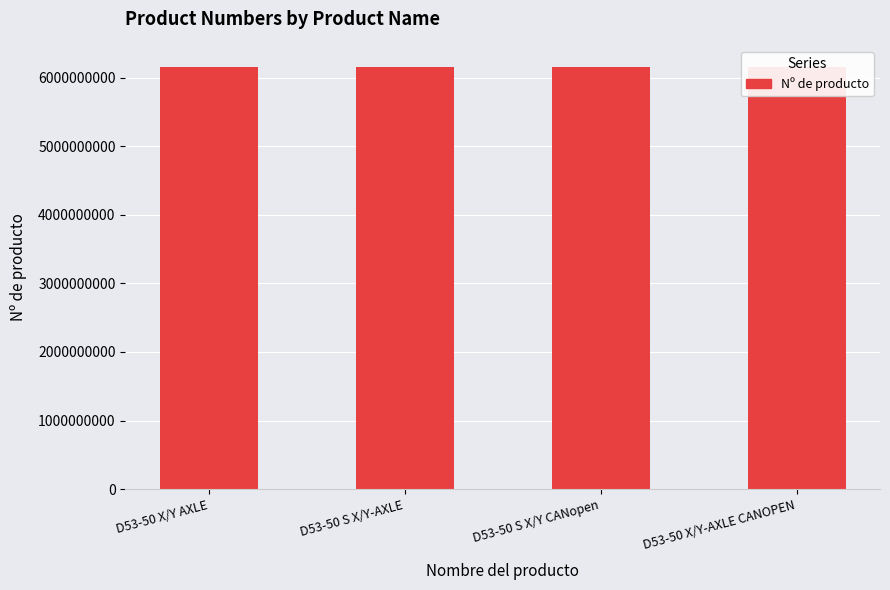

What is the difference between the values at D53-50 X/Y-AXLE CANOPEN and D53-50 S X/Y CANopen?

50